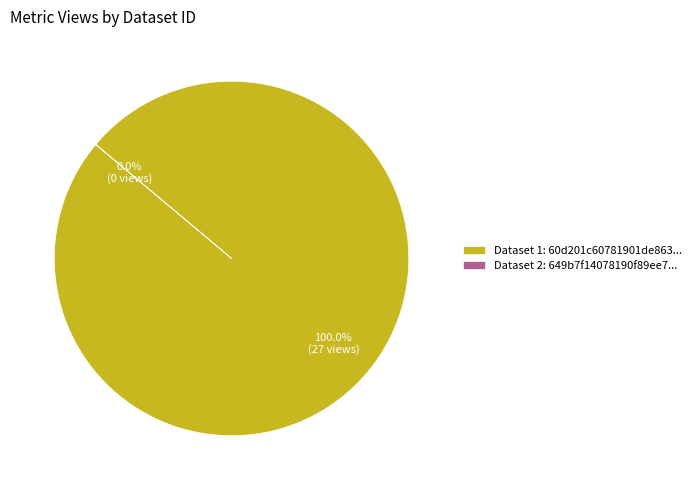

How many slices are in this pie chart?

2